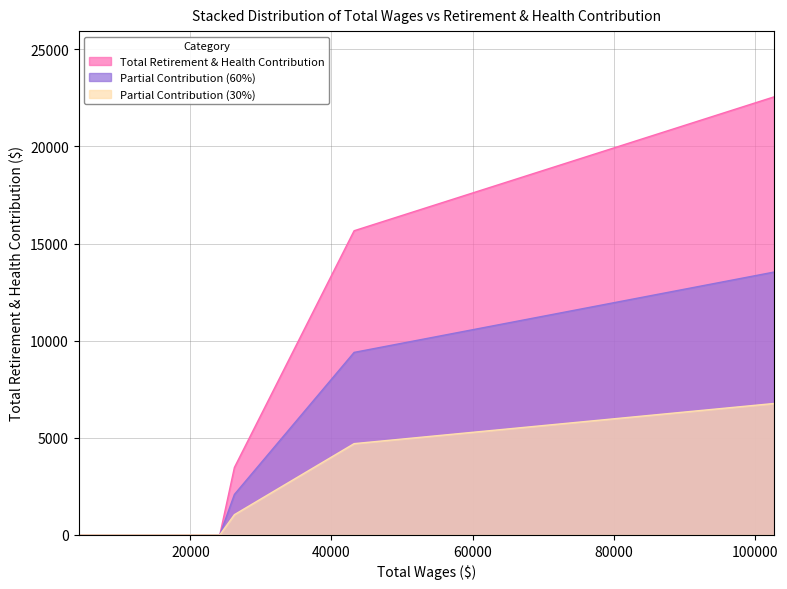

Reading left to right, transcribe all the data shown in this chart.

4156=0	7350=0	9794=0	14289=0	19851=0	24165=0	26234=3470	43205=15660	102768=22556